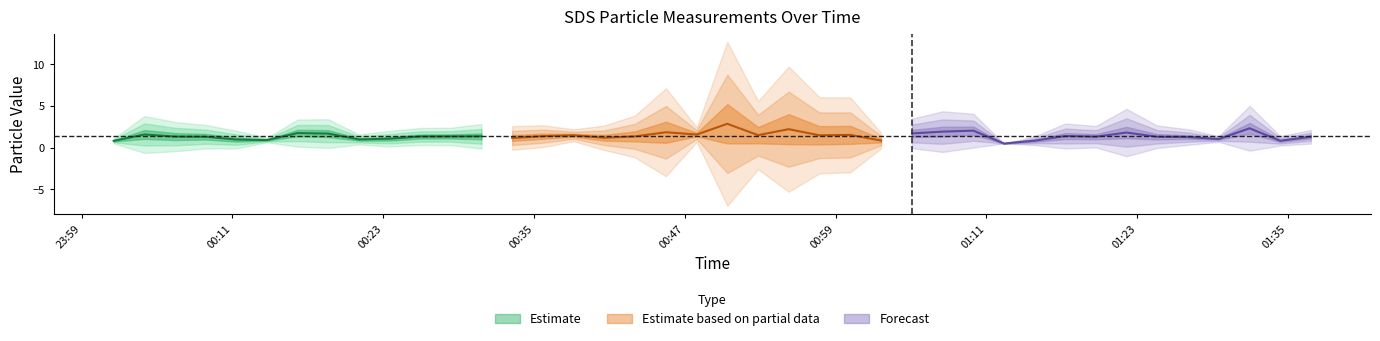

What is the lowest value of the SDS_P1 series?

0.5